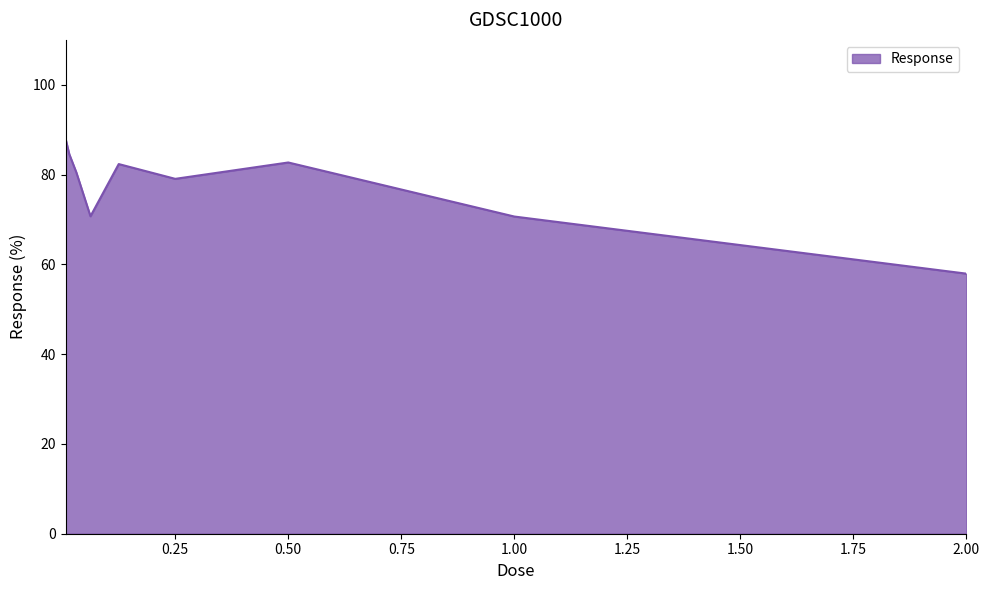

What is the maximum value shown in the chart?

87.8